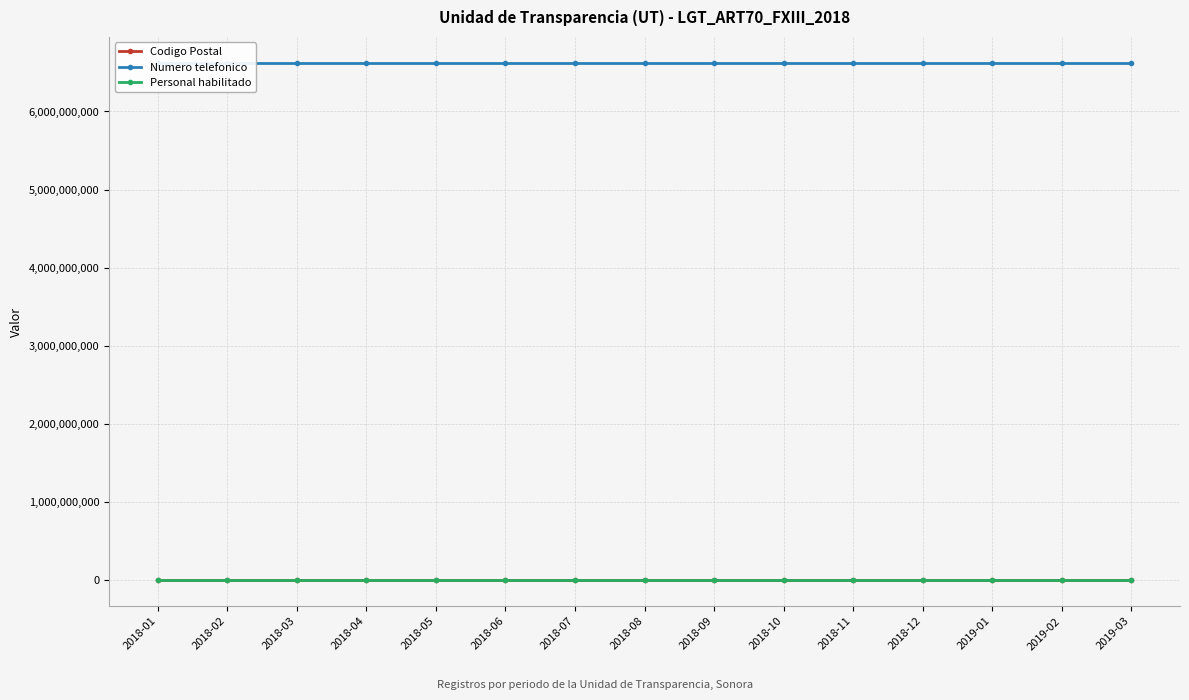

Rank the series by their maximum value, from lowest to highest.

Personal habilitado, Codigo Postal, Numero telefonico